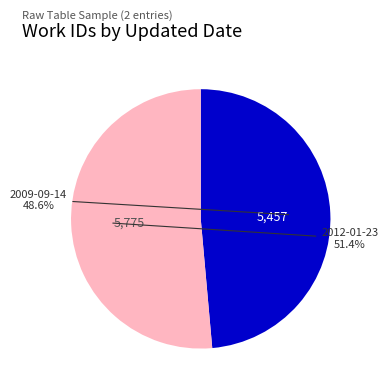

Which slice is the largest?

2012-01-23